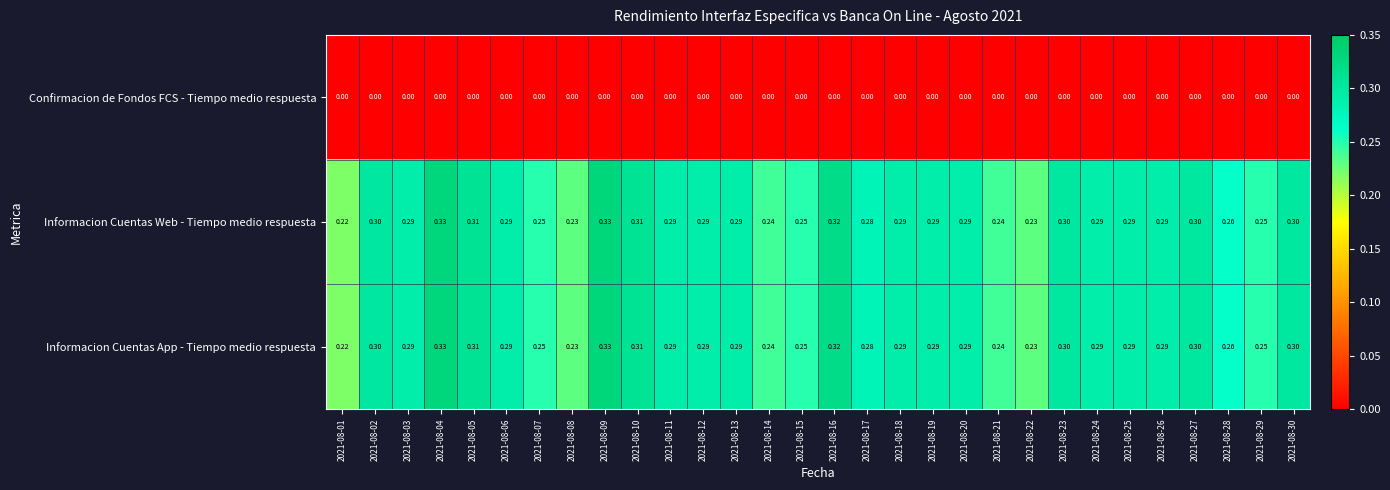

What is the difference between the highest and lowest values at 2021-08-12?

0.3